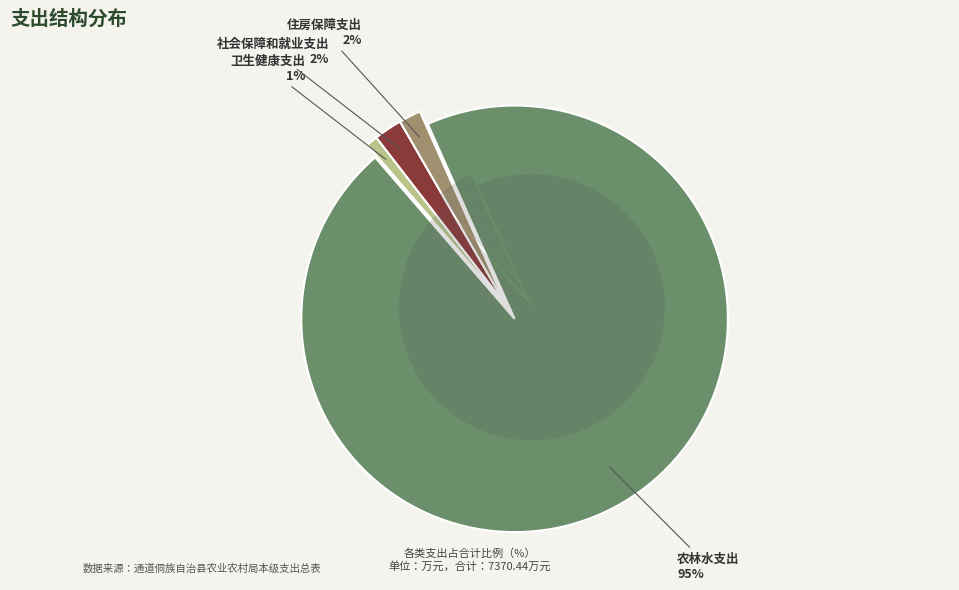

Does 农林水支出 account for over 50% of the chart?

Yes